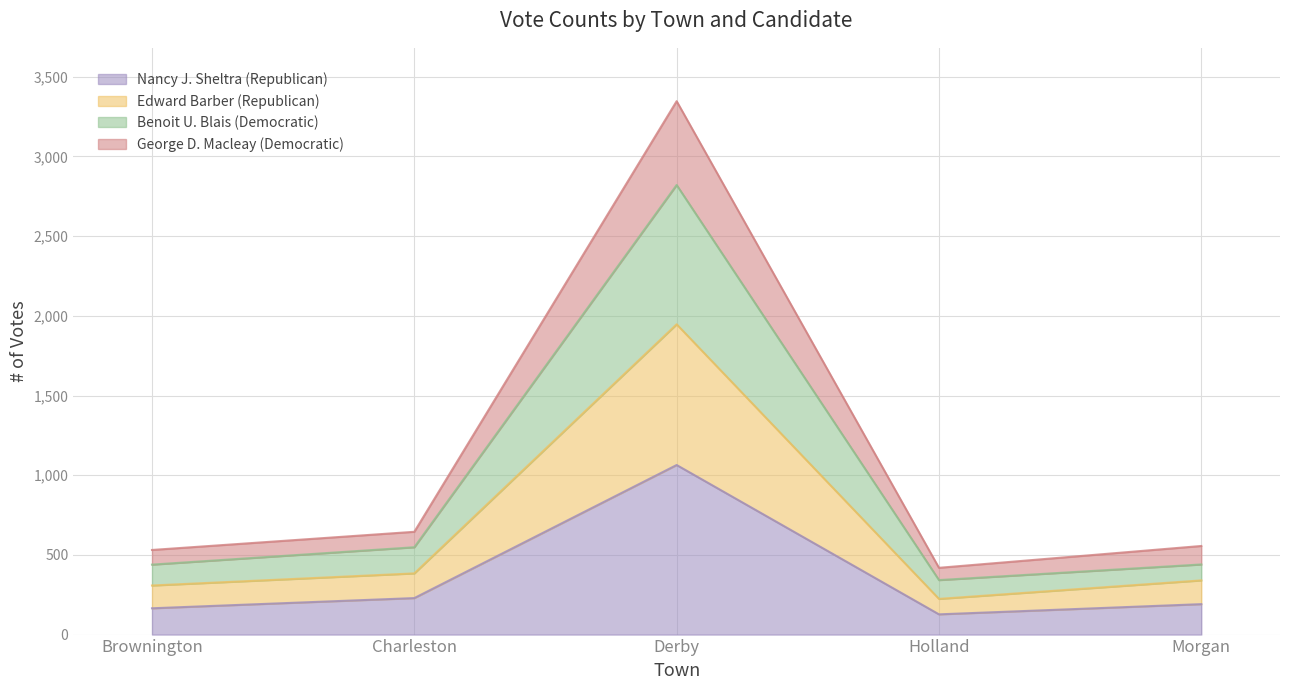

True or false: Edward Barber (Republican) has more than 1 points higher than both neighbors.

False